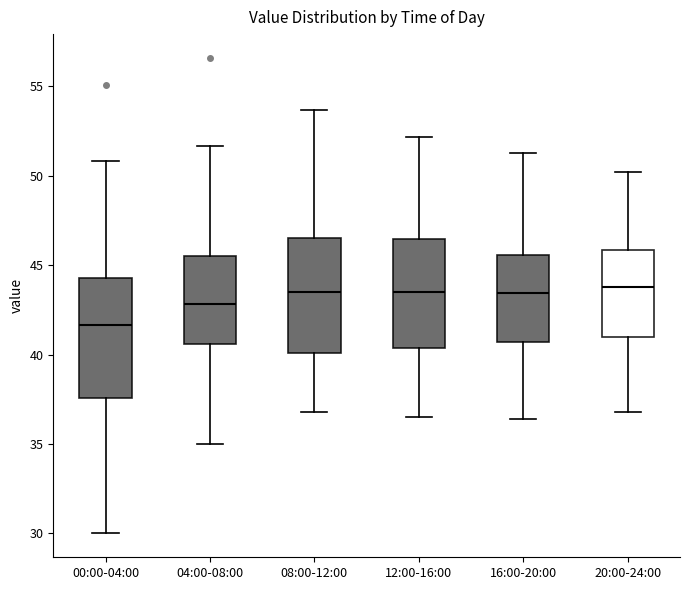

Reading left to right, transcribe this box plot: for each box, give where its median line is, the range the box spans, and where its two whiskers end, as read against the y-axis. The values are not printed on the chart, so give them approximately, as read against the axis.

00:00-04:00: median 41.5, box 37.5 to 44.5, whiskers 30.0 to 51.0
04:00-08:00: median 43.0, box 40.5 to 45.5, whiskers 35.0 to 51.5
08:00-12:00: median 43.5, box 40.0 to 46.5, whiskers 37.0 to 53.5
12:00-16:00: median 43.5, box 40.5 to 46.5, whiskers 36.5 to 52.0
16:00-20:00: median 43.5, box 40.5 to 45.5, whiskers 36.5 to 51.5
20:00-24:00: median 44.0, box 41.0 to 46.0, whiskers 37.0 to 50.0